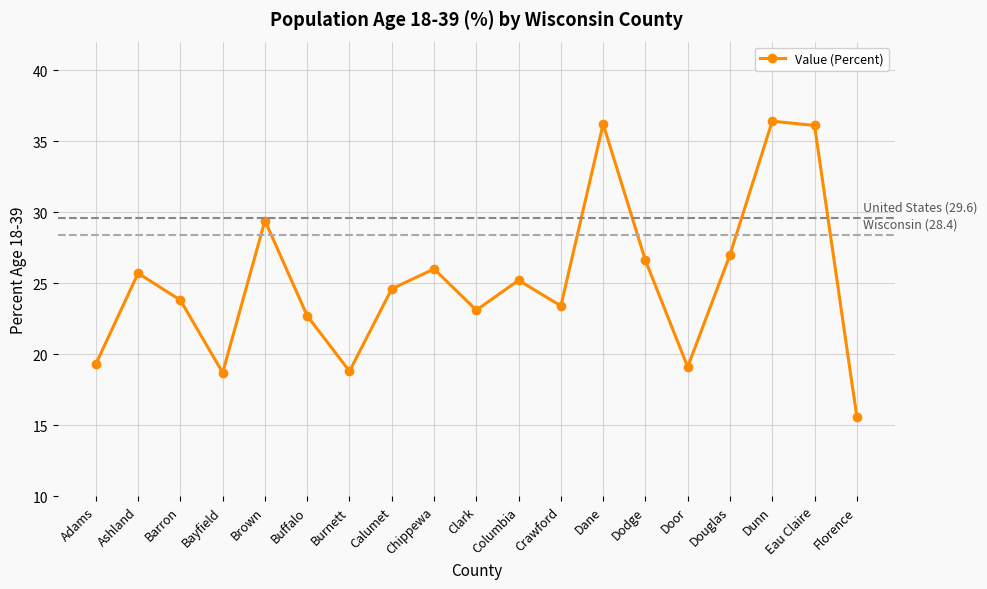

What is the ratio of the value at Eau Claire to the value at Ashland?

1.4